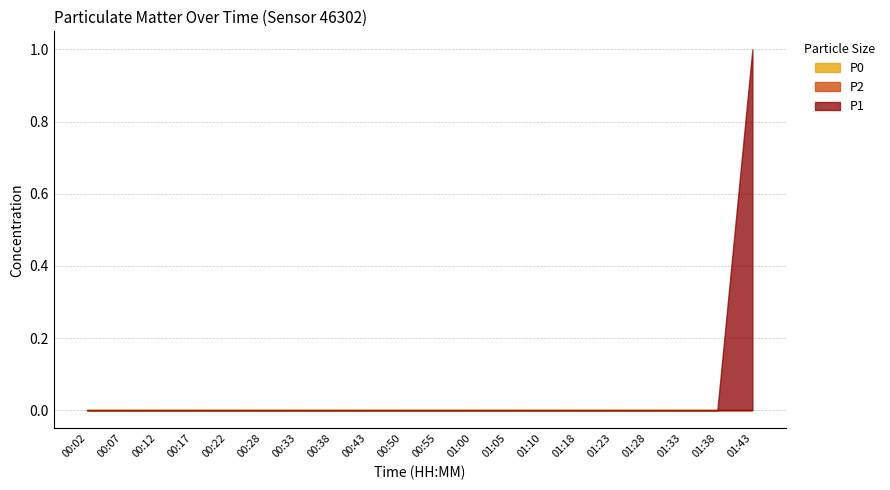

What are all the series names shown in the legend?

P1, P2, P0